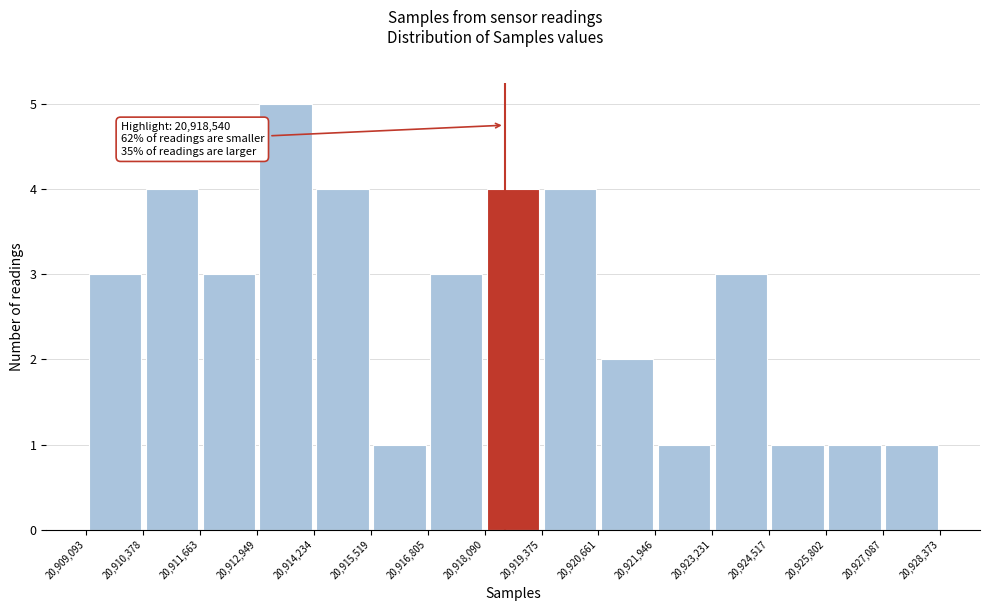

Over which range of the x-axis is the bar tallest?

20,912,949 to 20,914,234